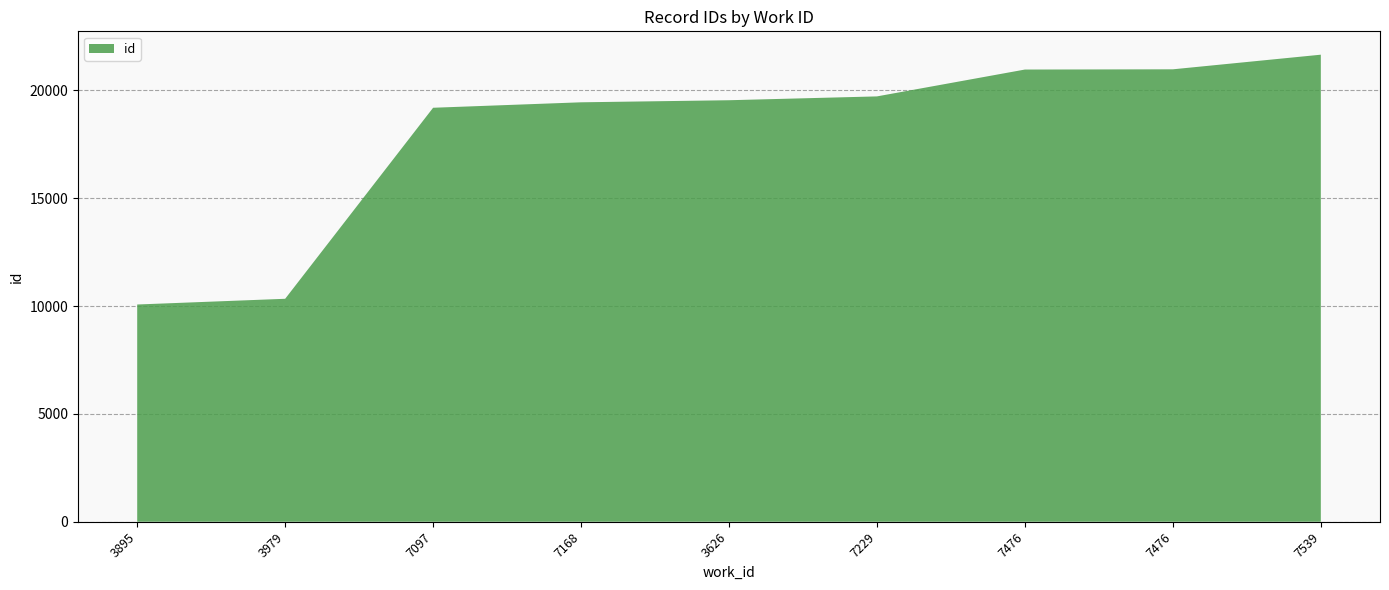

Reading left to right, list all the values displayed in this chart.

10073	10338	19196	19449	19545	19723	20968	20979	21657